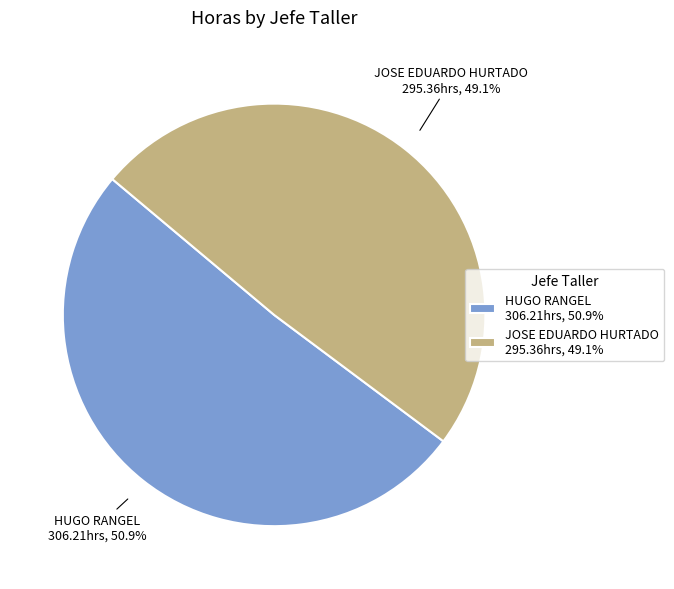

To the nearest percent, what is the difference between the largest and smallest slice percentages?

2%